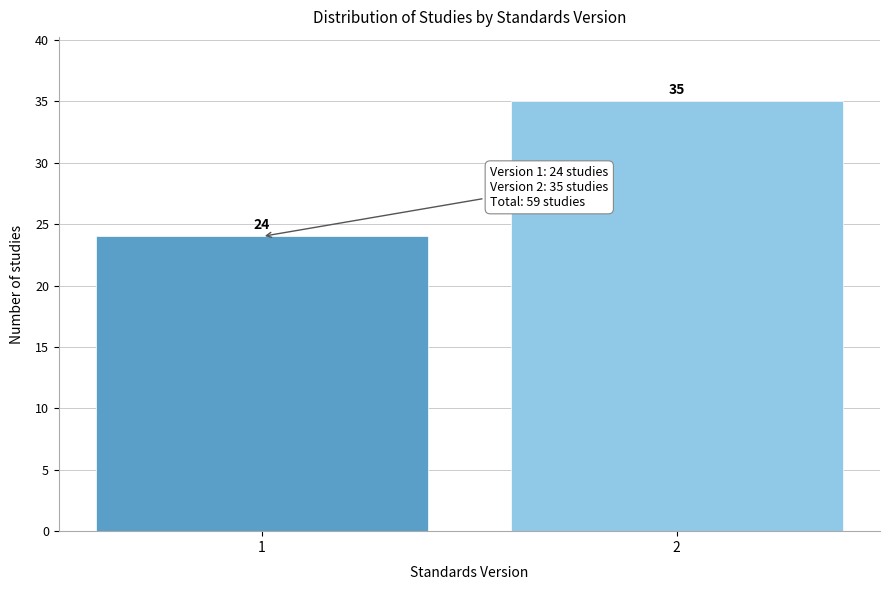

Reading left to right, extract all data points from this chart.

1=24	2=35